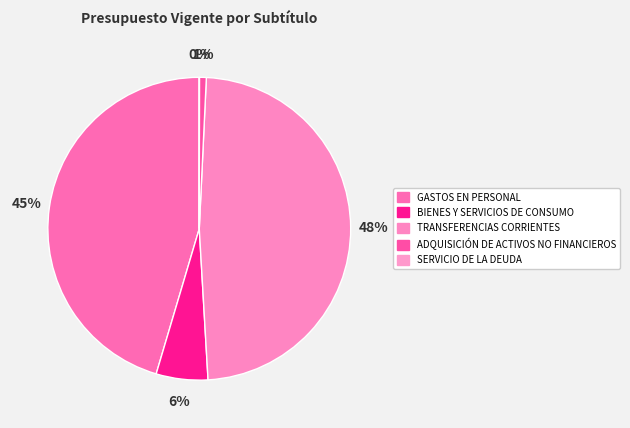

Which category has the biggest portion of the pie?

TRANSFERENCIAS CORRIENTES